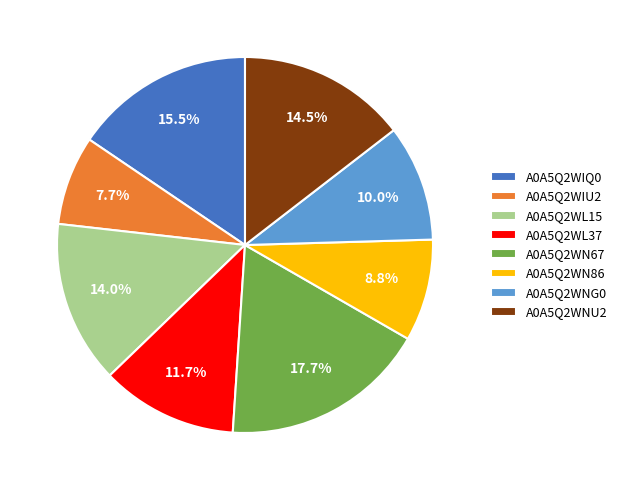

What is the ratio of the value at A0A5Q2WIU2 to the value at A0A5Q2WIQ0?

0.5